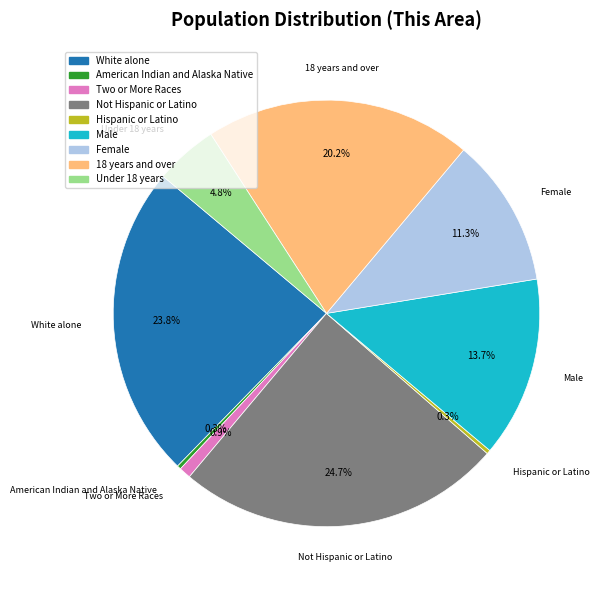

Is there a majority slice in this chart?

No